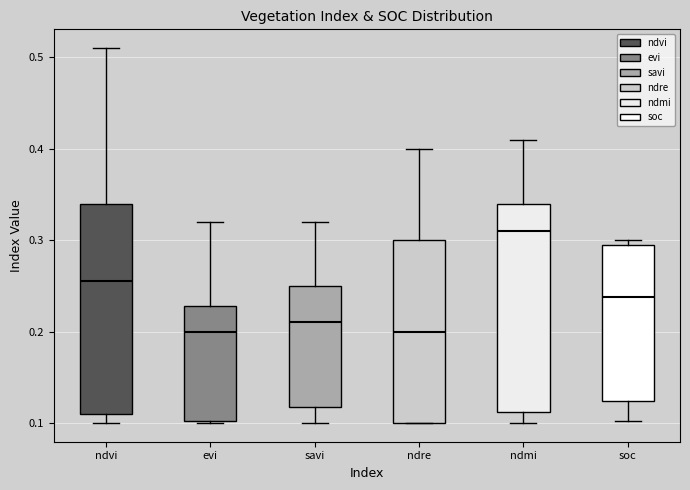

Which box has the highest median line?

ndmi